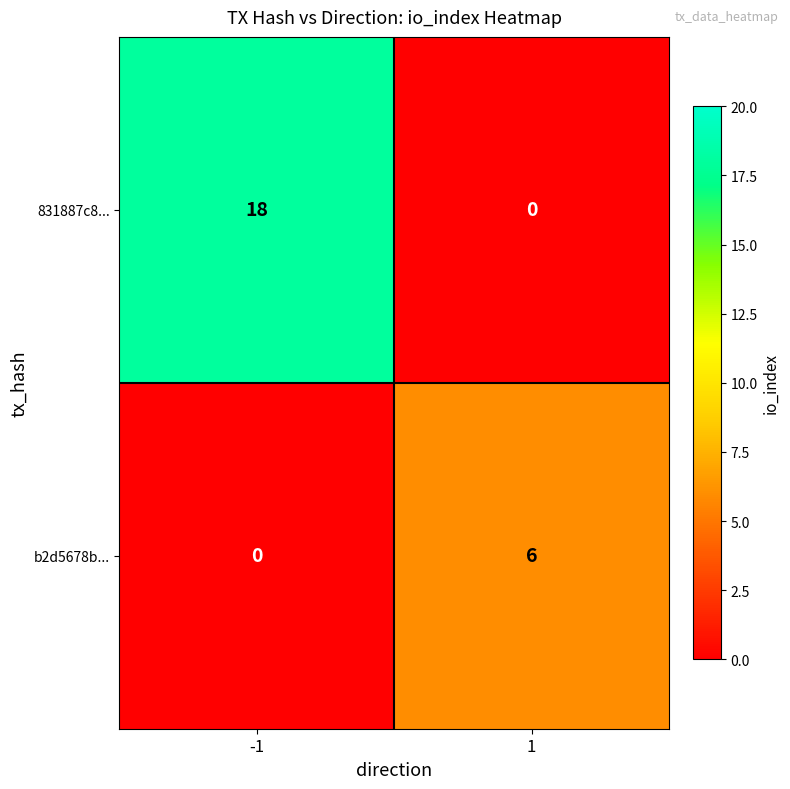

What is the spread (max minus min) of values at -1?

18